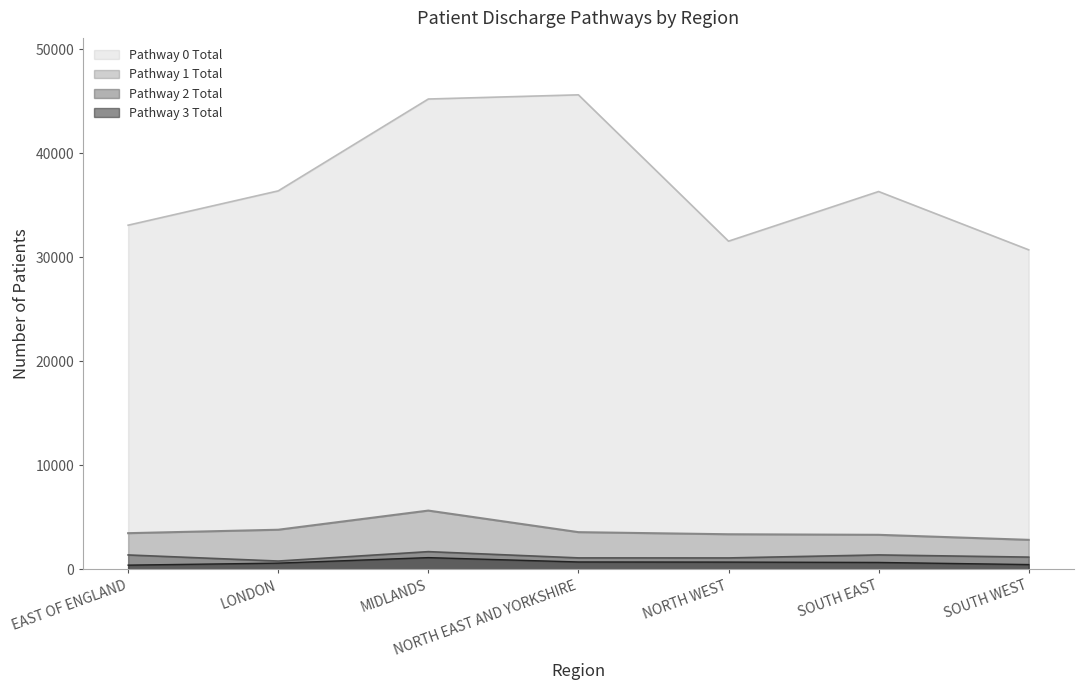

Which series changed the most between MIDLANDS and SOUTH WEST?

Pathway 0 Total